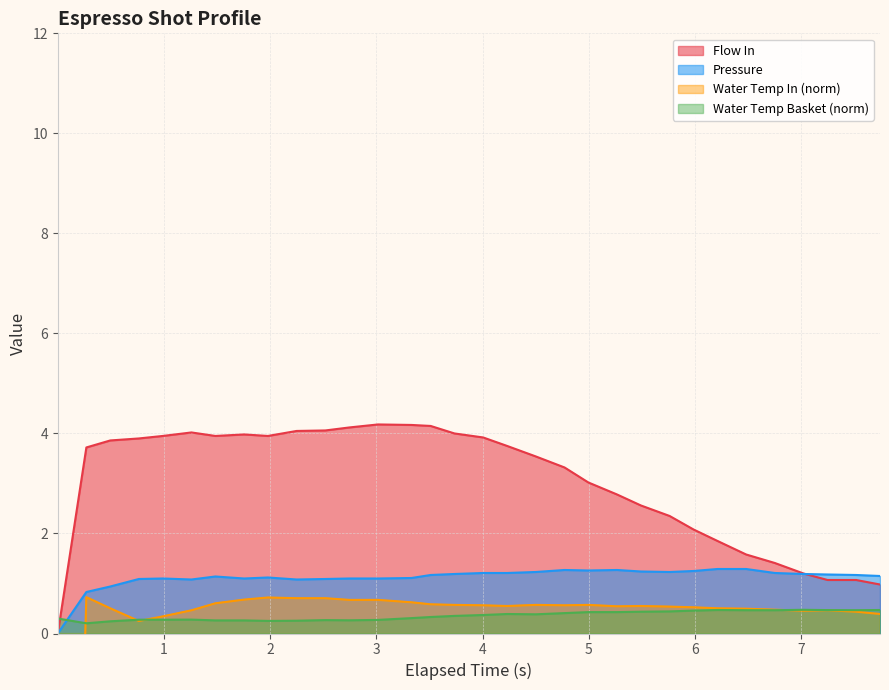

How many series are shown in this chart?

4